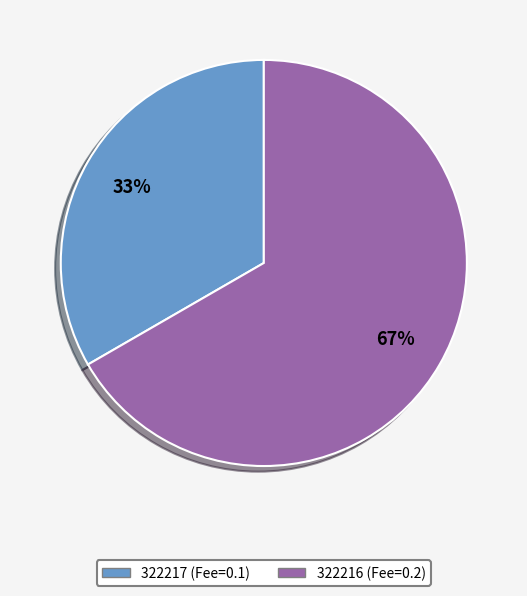

True or false: 322217 accounts for 1% of the total.

False